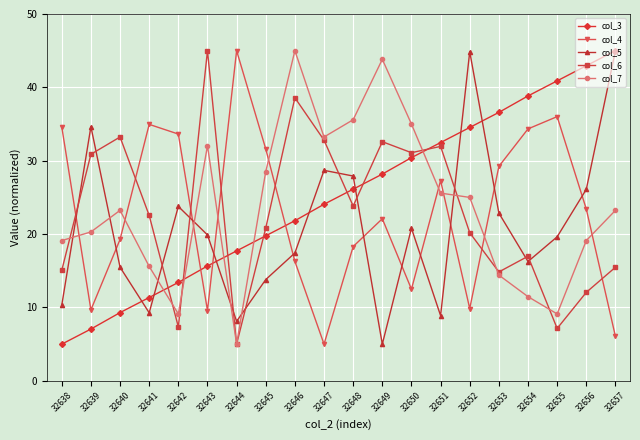

What is the highest value of the col_4 series?

45.0